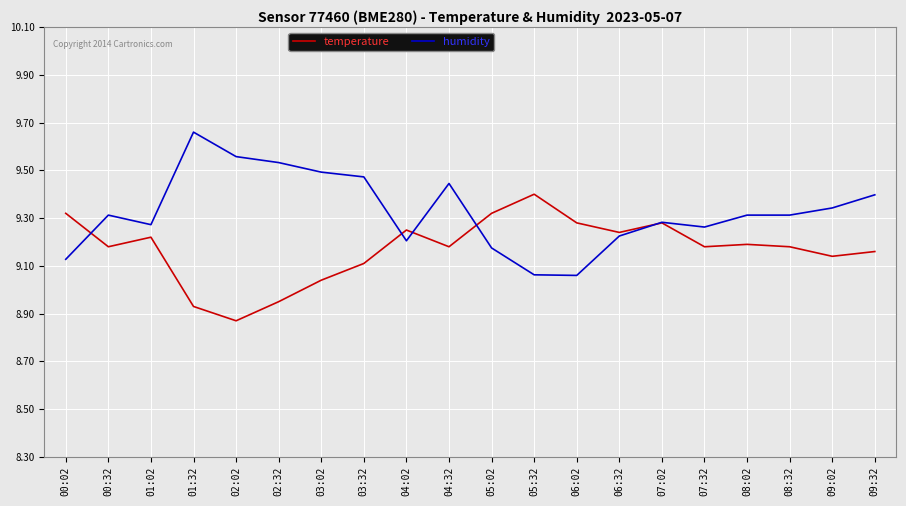

What is the difference between the highest and lowest values at 03:32?

0.4